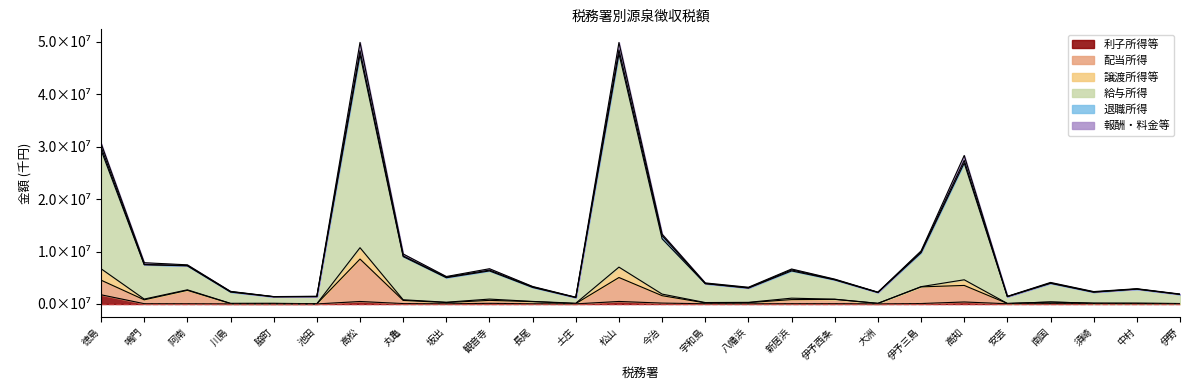

Which series has the widest spread of values?

給与所得